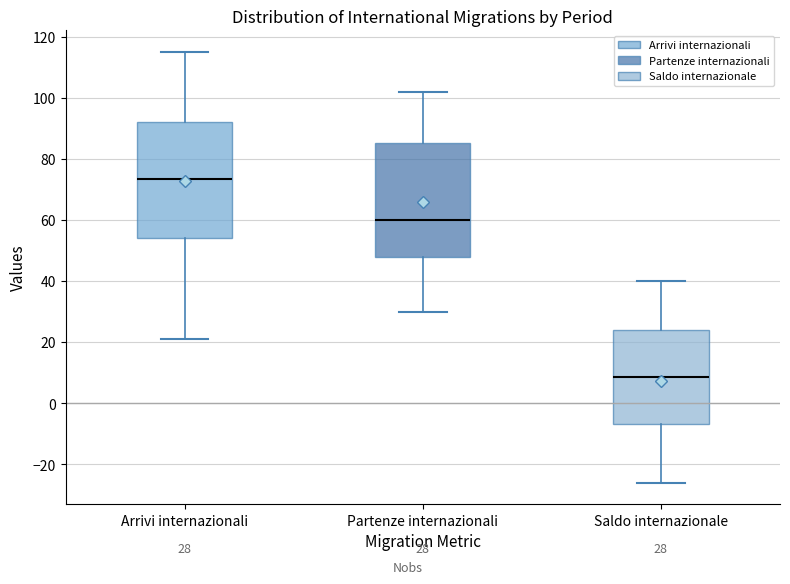

Which box has the lowest median line?

Saldo internazionale